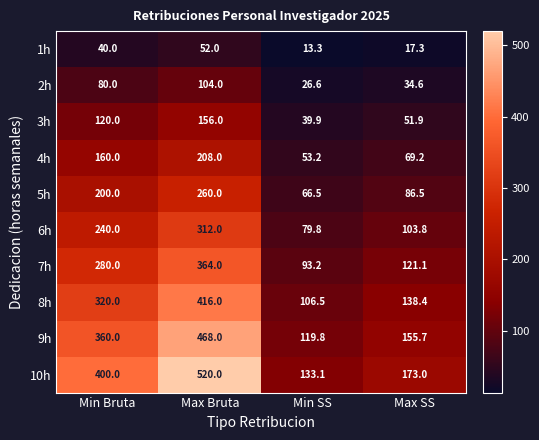

What is the approximate value of 9h at Max SS?

155.7